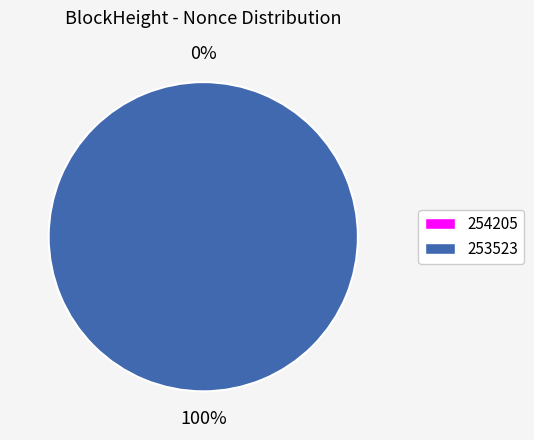

Is there any slice that represents more than half of the pie?

Yes